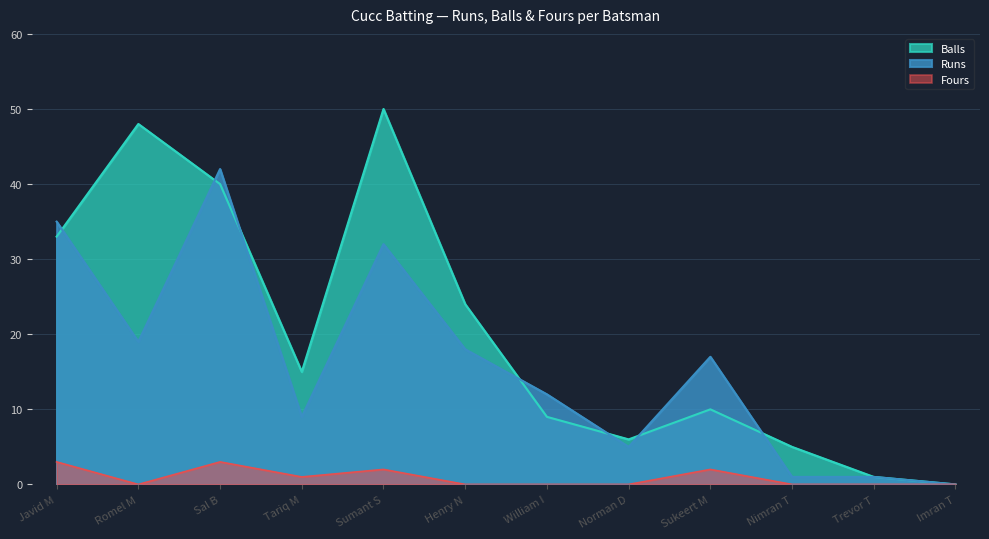

Where is Balls nearest to the value 25?

Henry N